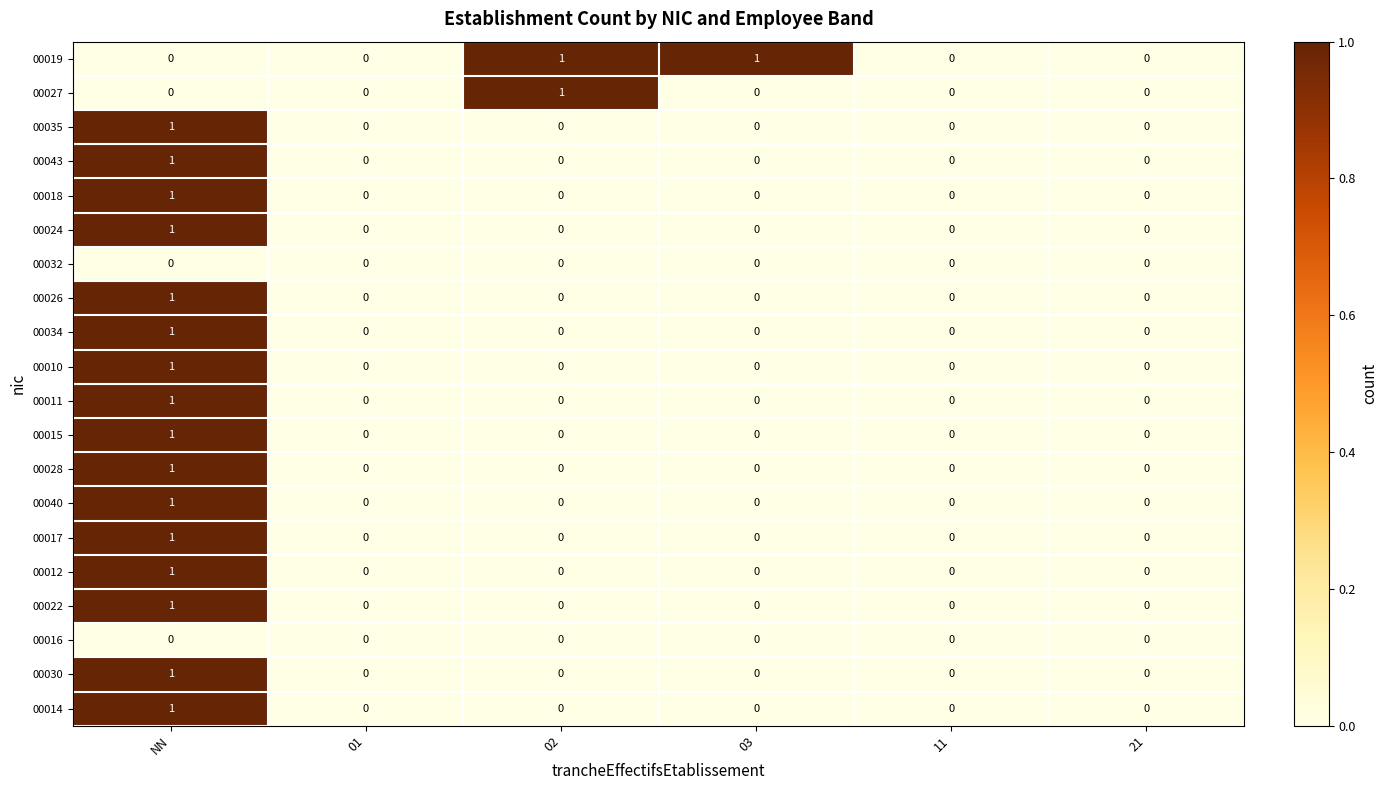

True or false: 00032 has a value of 0 at 03.

True